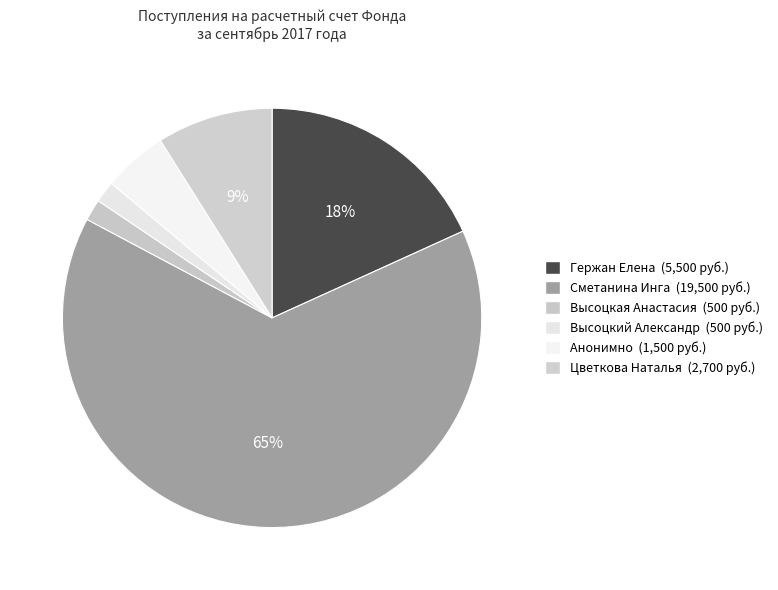

Count the number of slices in the pie.

6